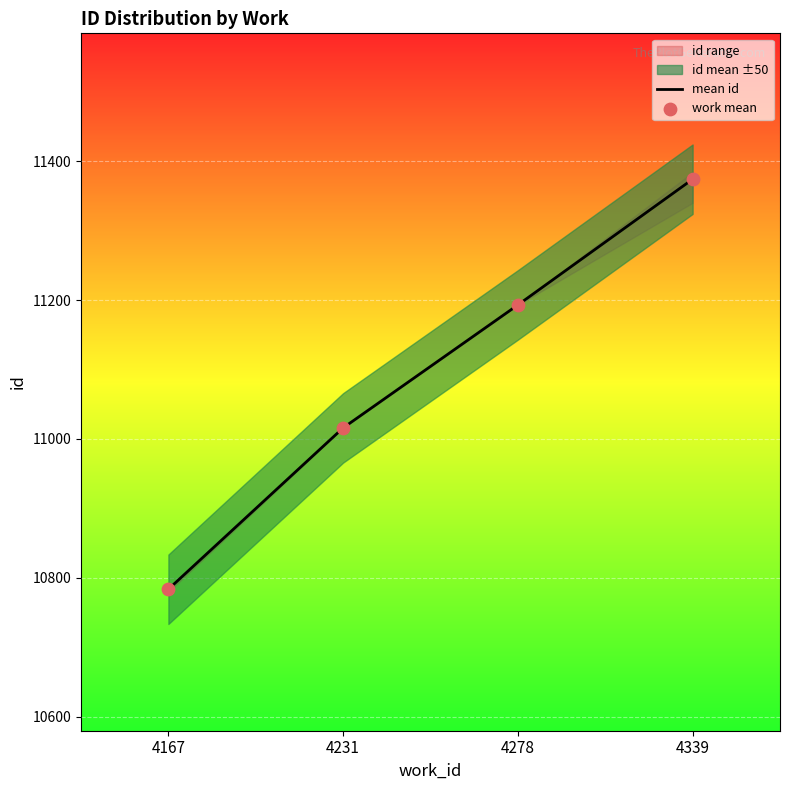

Which series has the largest total across all categories?

mean id